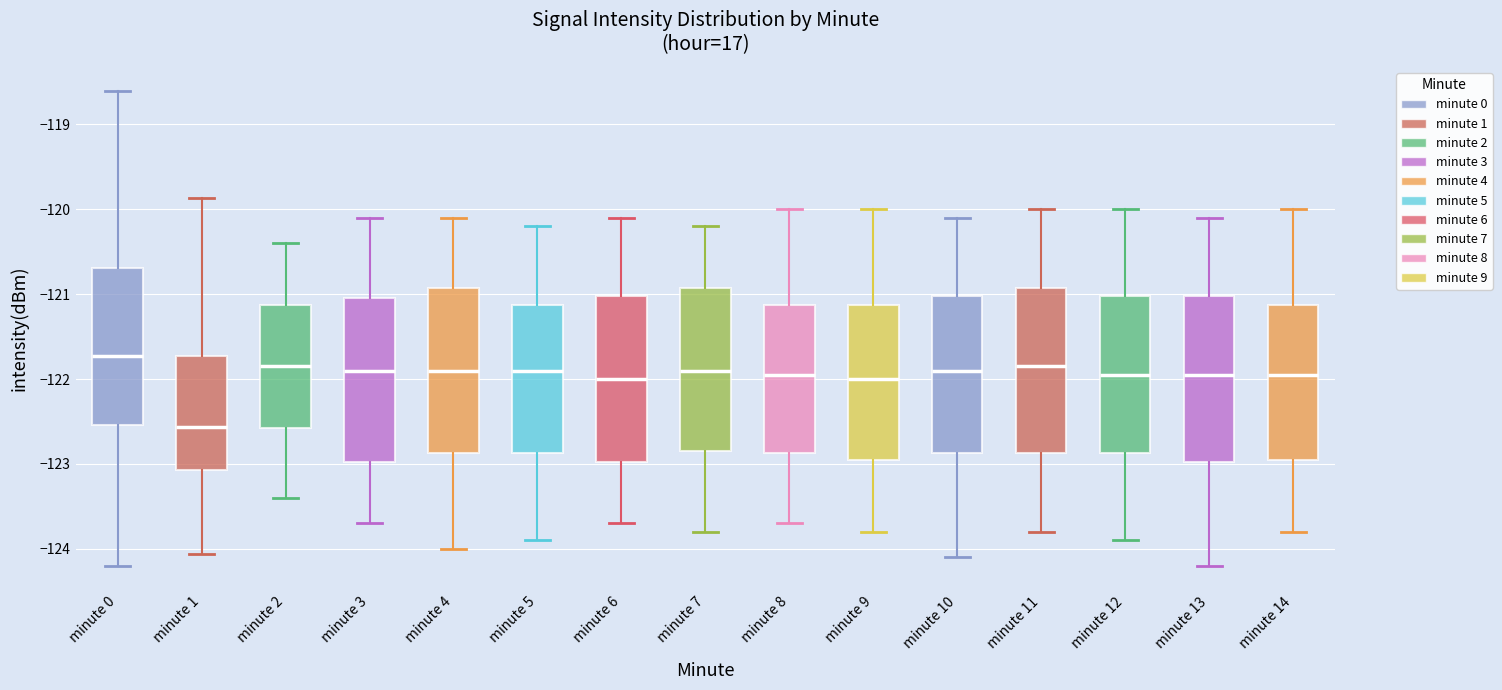

Reading left to right, read every box against the y-axis: the position of its median line, the range the box covers, and the ends of its whiskers. The values are not printed on the chart, so give them approximately, as read against the axis.

minute 0: median -121.7, box -122.5 to -120.7, whiskers -124.2 to -118.6
minute 1: median -122.6, box -123.1 to -121.7, whiskers -124.1 to -119.9
minute 2: median -121.8, box -122.6 to -121.1, whiskers -123.4 to -120.4
minute 3: median -121.9, box -123.0 to -121.0, whiskers -123.7 to -120.1
minute 4: median -121.9, box -122.9 to -120.9, whiskers -124.0 to -120.1
minute 5: median -121.9, box -122.9 to -121.1, whiskers -123.9 to -120.2
minute 6: median -122.0, box -123.0 to -121.0, whiskers -123.7 to -120.1
minute 7: median -121.9, box -122.8 to -120.9, whiskers -123.8 to -120.2
minute 8: median -121.9, box -122.9 to -121.1, whiskers -123.7 to -120.0
minute 9: median -122.0, box -122.9 to -121.1, whiskers -123.8 to -120.0
minute 10: median -121.9, box -122.9 to -121.0, whiskers -124.1 to -120.1
minute 11: median -121.8, box -122.9 to -120.9, whiskers -123.8 to -120.0
minute 12: median -121.9, box -122.9 to -121.0, whiskers -123.9 to -120.0
minute 13: median -121.9, box -123.0 to -121.0, whiskers -124.2 to -120.1
minute 14: median -121.9, box -122.9 to -121.1, whiskers -123.8 to -120.0